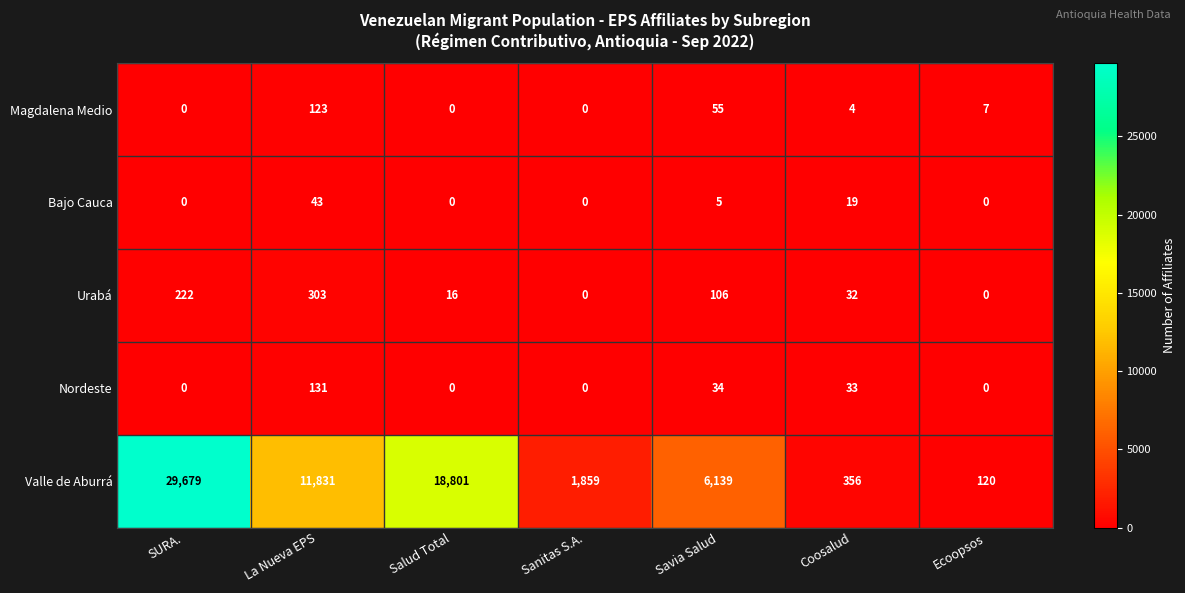

Is it true that Nordeste equals 131 at La Nueva EPS?

True